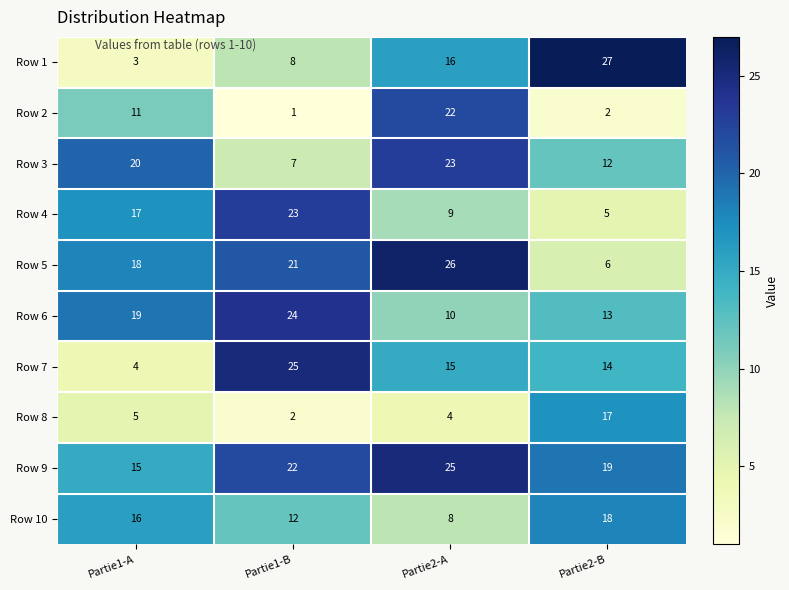

The Row 3 series shows 23 at Partie2-A. True or false?

True